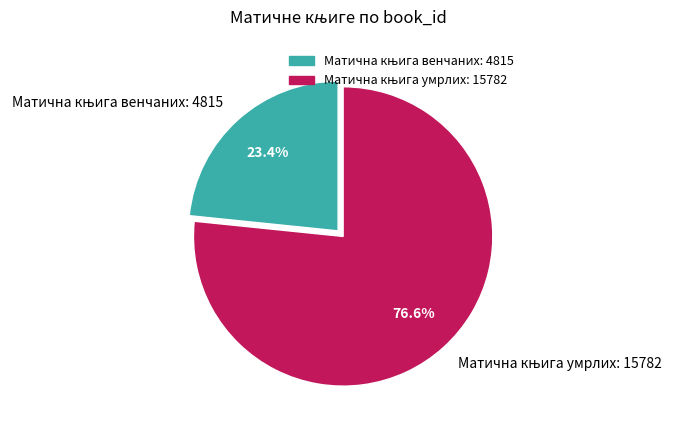

To the nearest percent, what is the average slice percentage?

50%